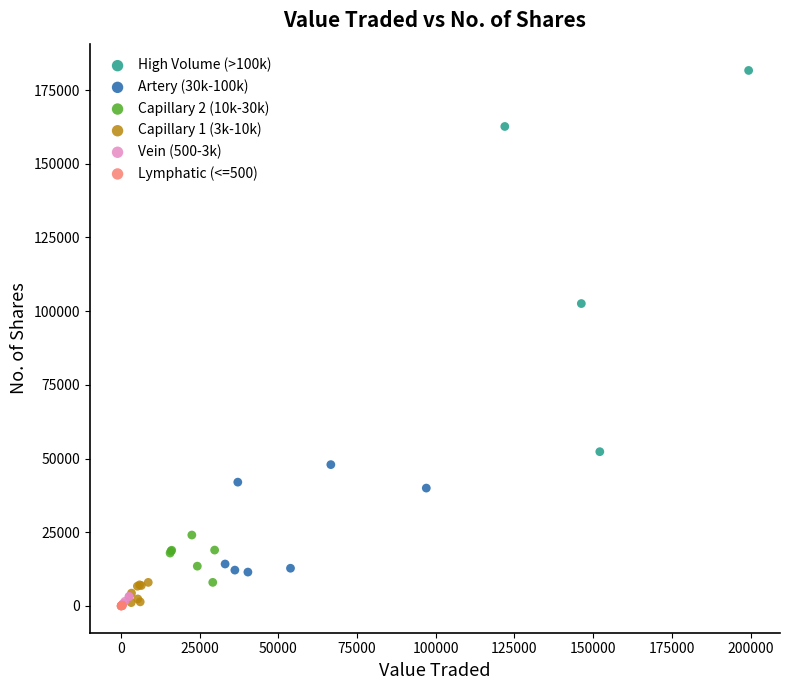

Which series has the largest Y range (max minus min)?

High Volume (>100k)